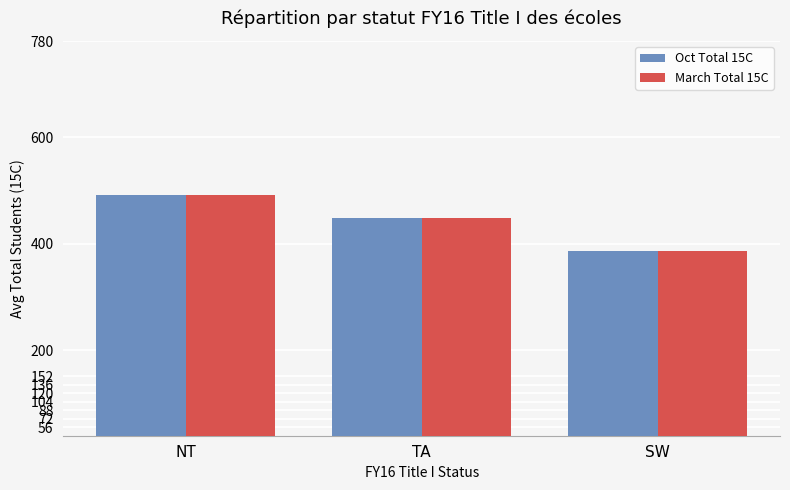

At which label does Oct Total 15C reach its minimum?

SW